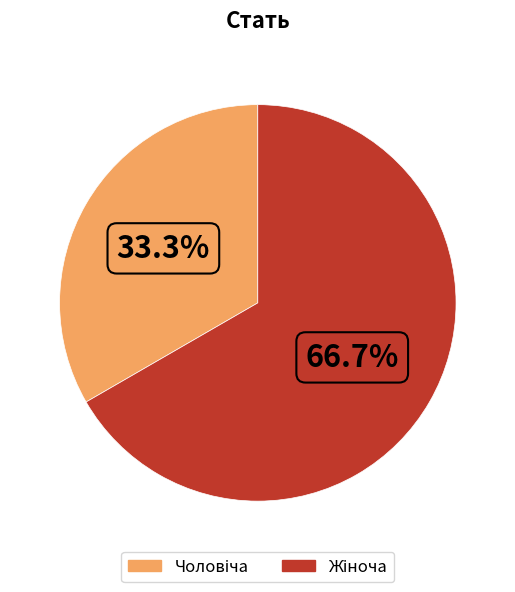

To the nearest percent, what is the difference between the largest and smallest slice percentages?

33%